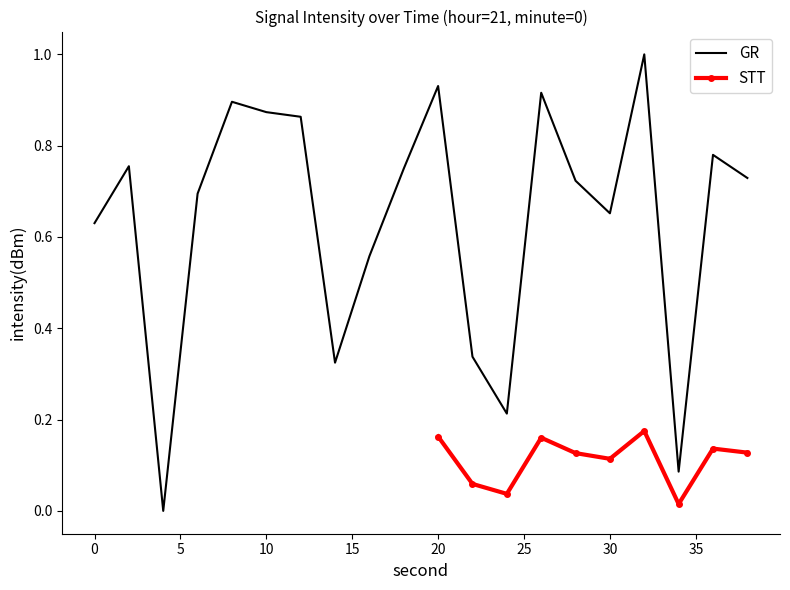

At which category does the data reach its first local peak?

2